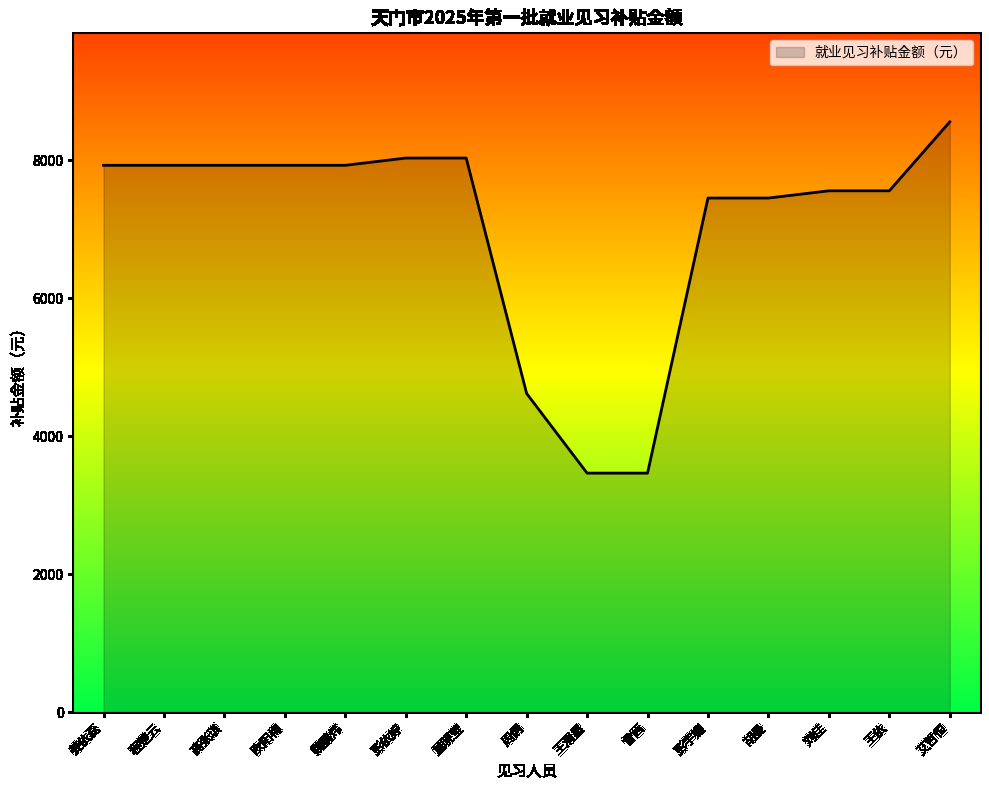

What is the maximum value shown in the chart?

8560